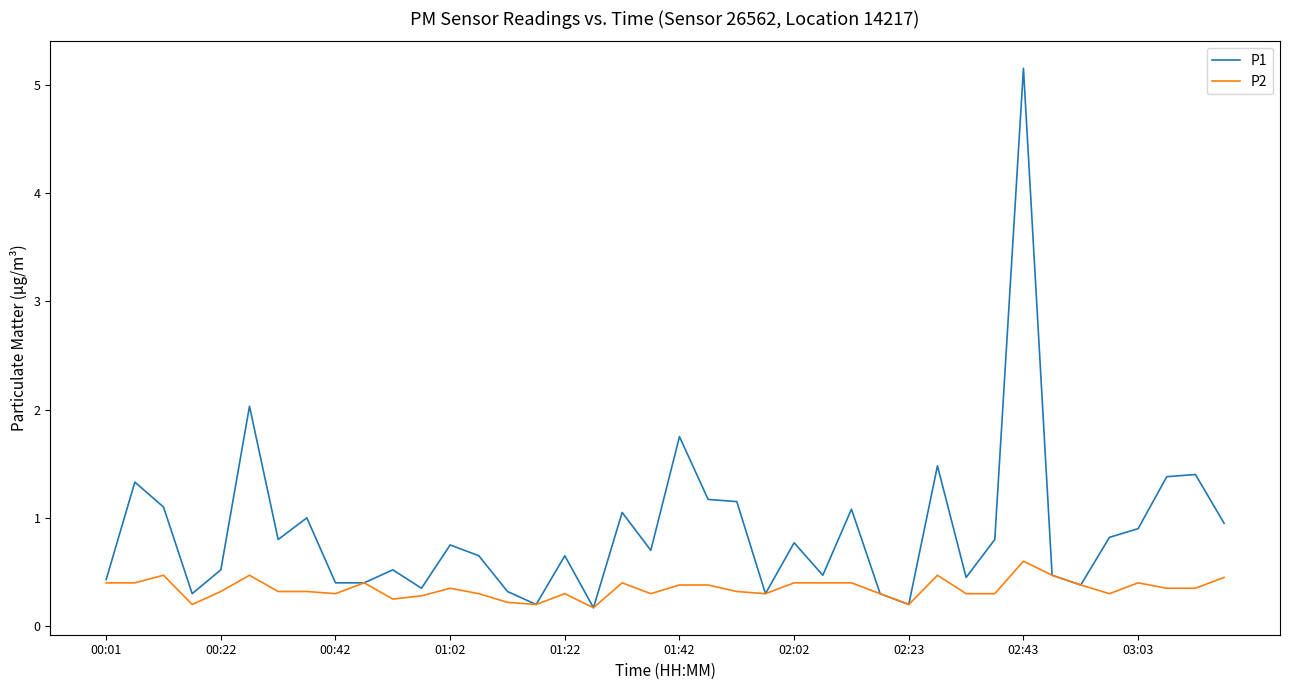

Which series has the widest spread of values?

P1